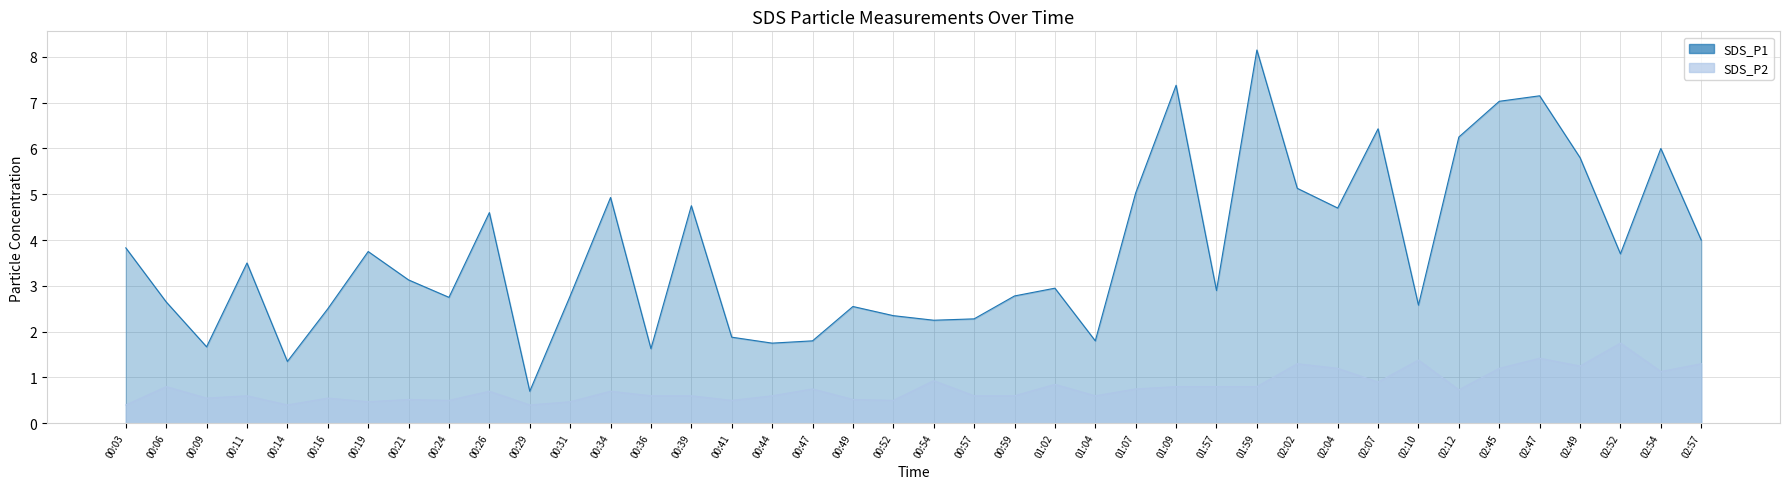

What is the label of the 23rd point from the left?

00:59